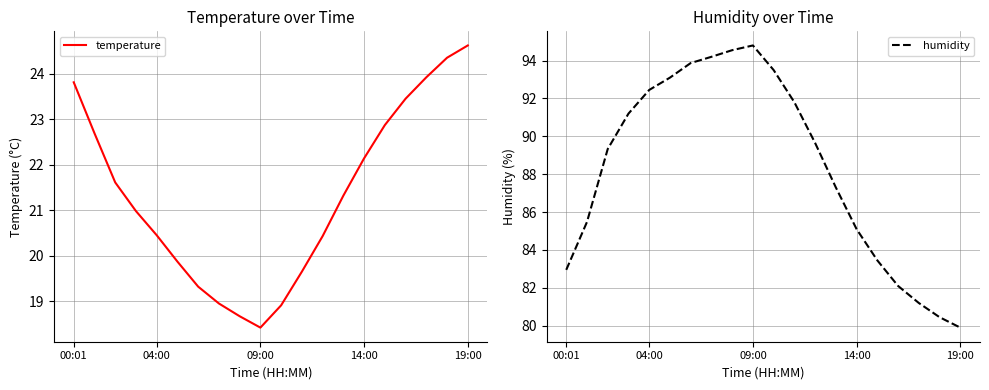

What is the sum of all temperature values?

426.4